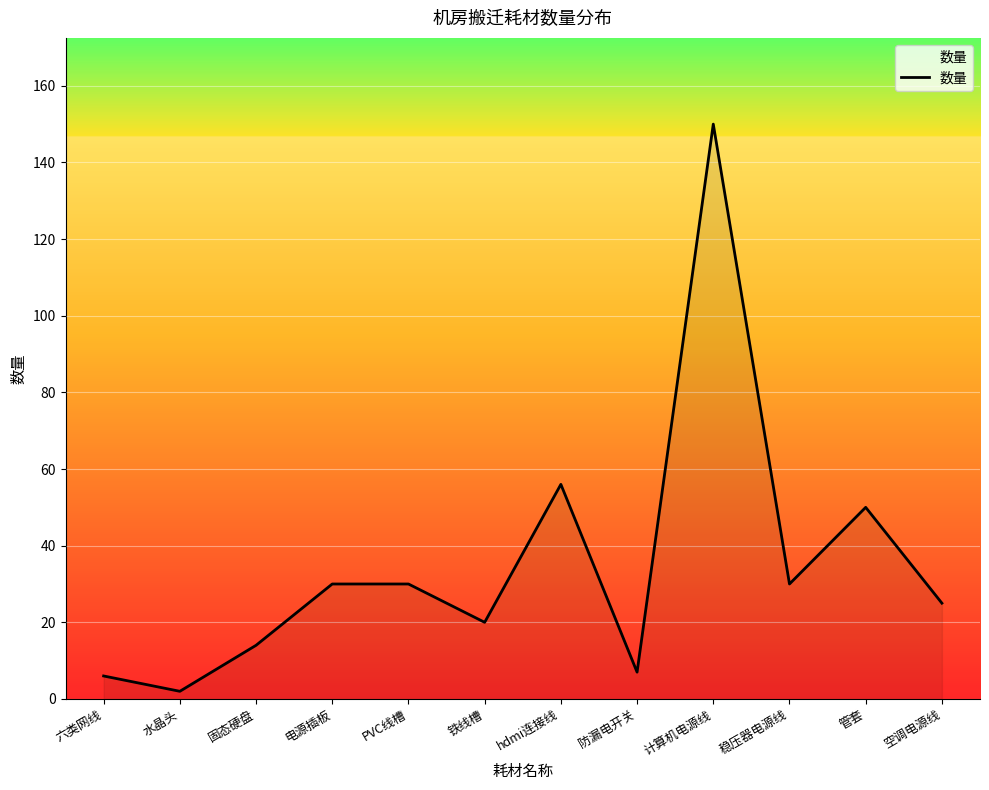

What is the sum of the values at 电源插板 and 铁线槽?

50